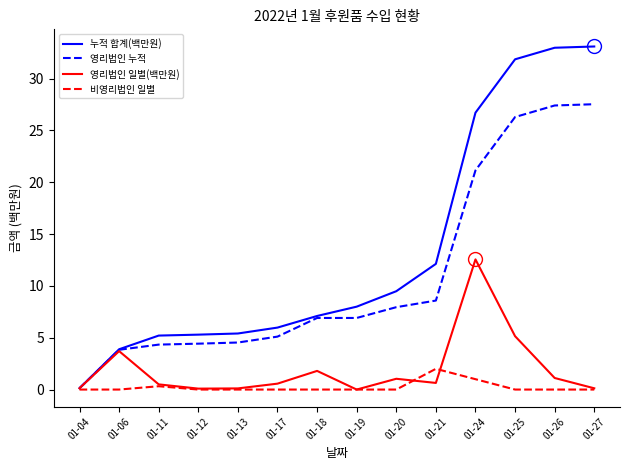

Which series has the largest total across all categories?

누적 합계(백만원)